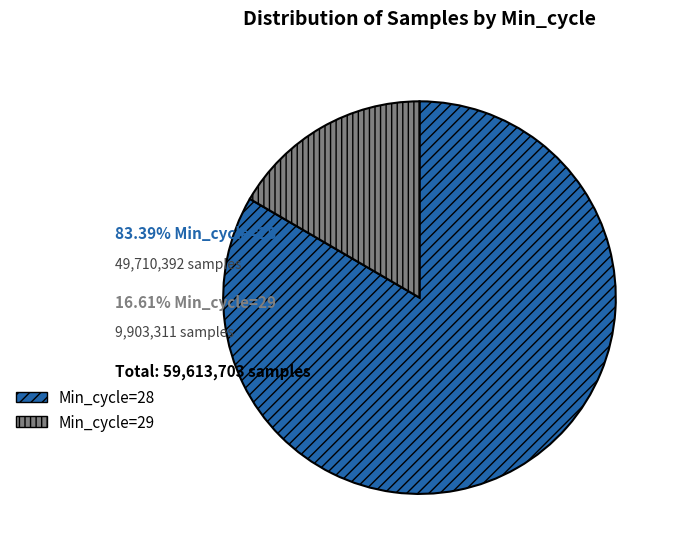

Does any single category account for the majority?

Yes